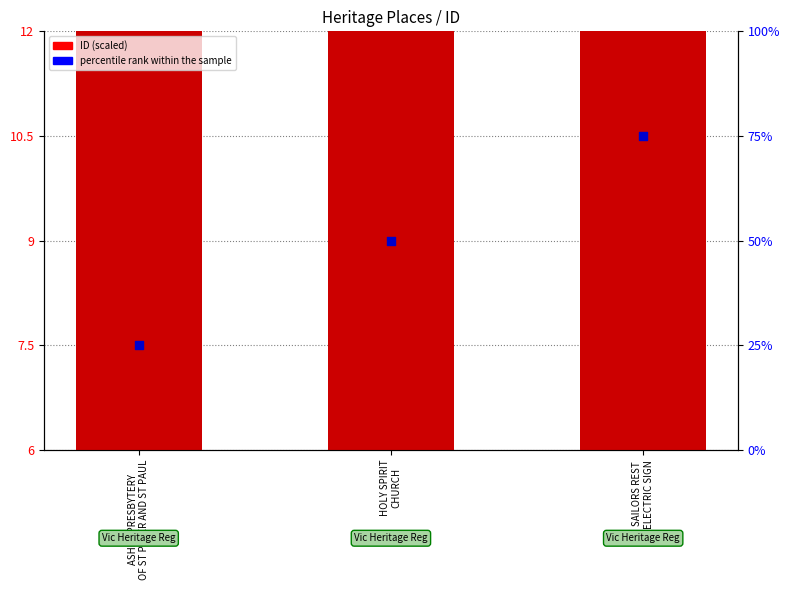

Is the value of ID at SAILORS REST
ELECTRIC SIGN greater than the value of percentile rank within the sample at HOLY SPIRIT
CHURCH?

No